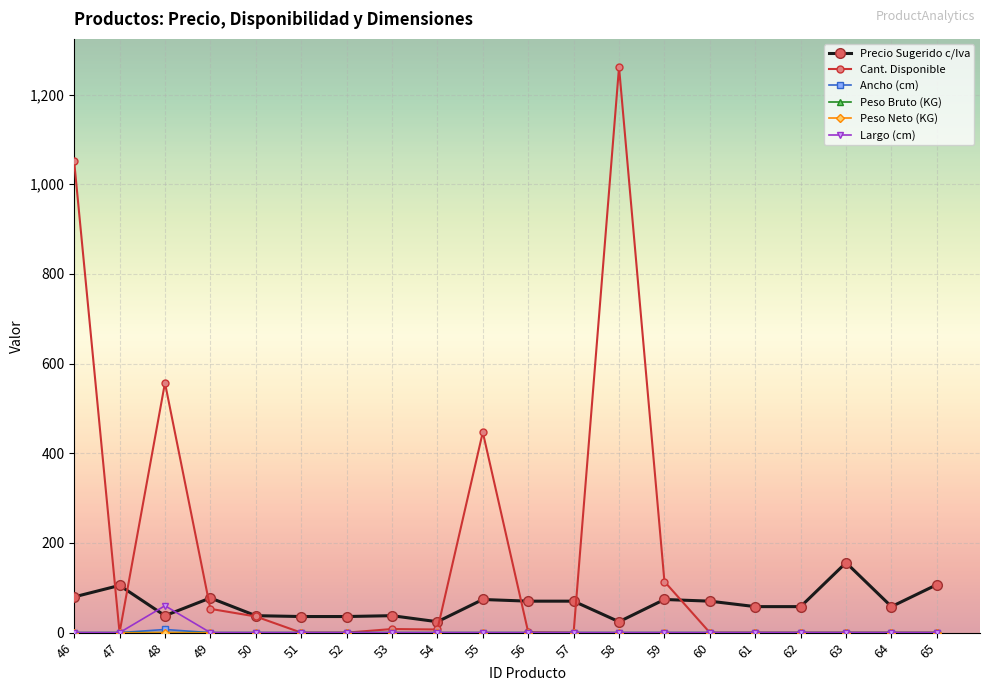

Which series changed the most between 59 and 62?

Cant. Disponible